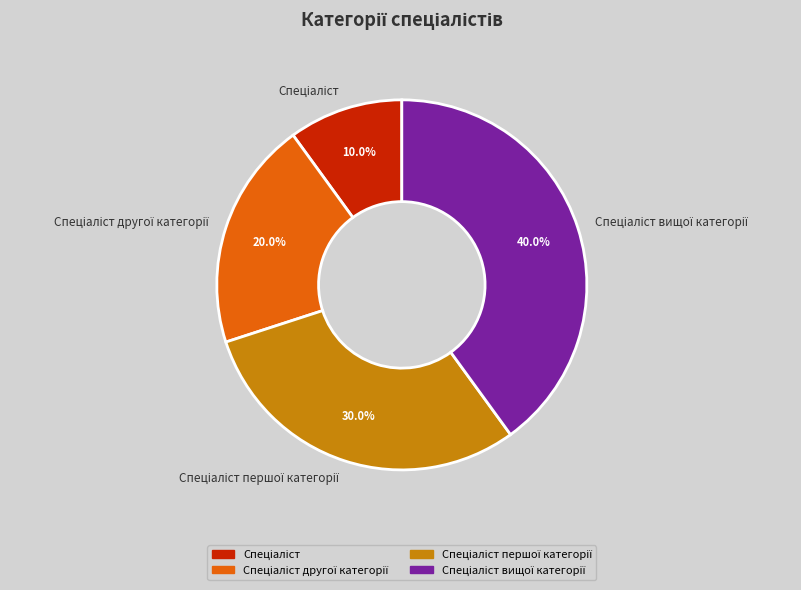

Is there a majority slice in this chart?

No